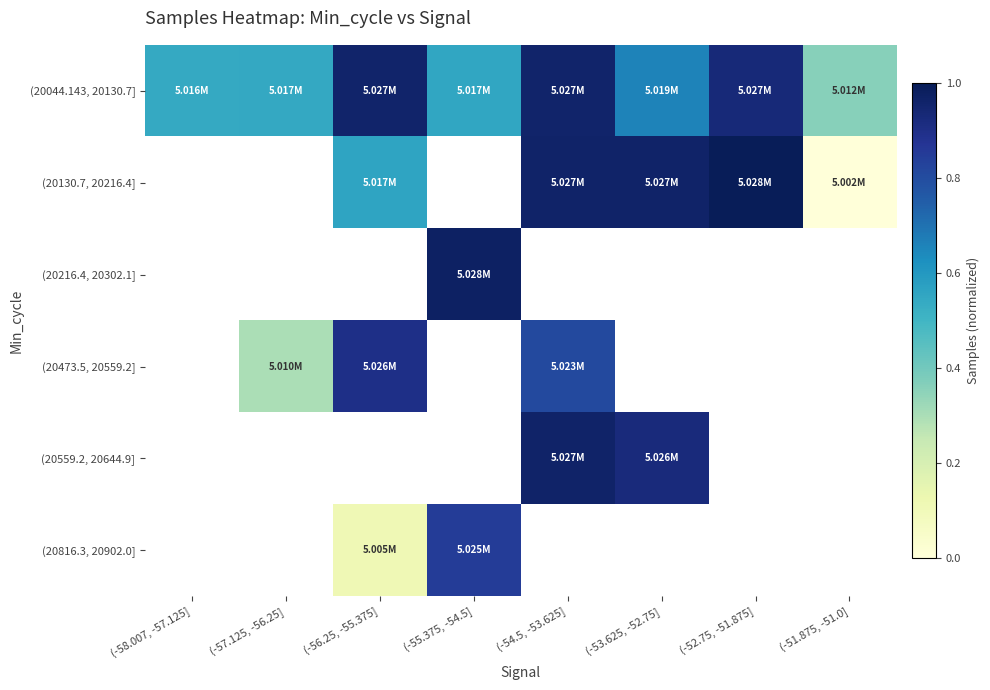

Is the value of (20816.3, 20902.0] at (-53.625, -52.75] greater than the value of (20130.7, 20216.4] at (-53.625, -52.75]?

No